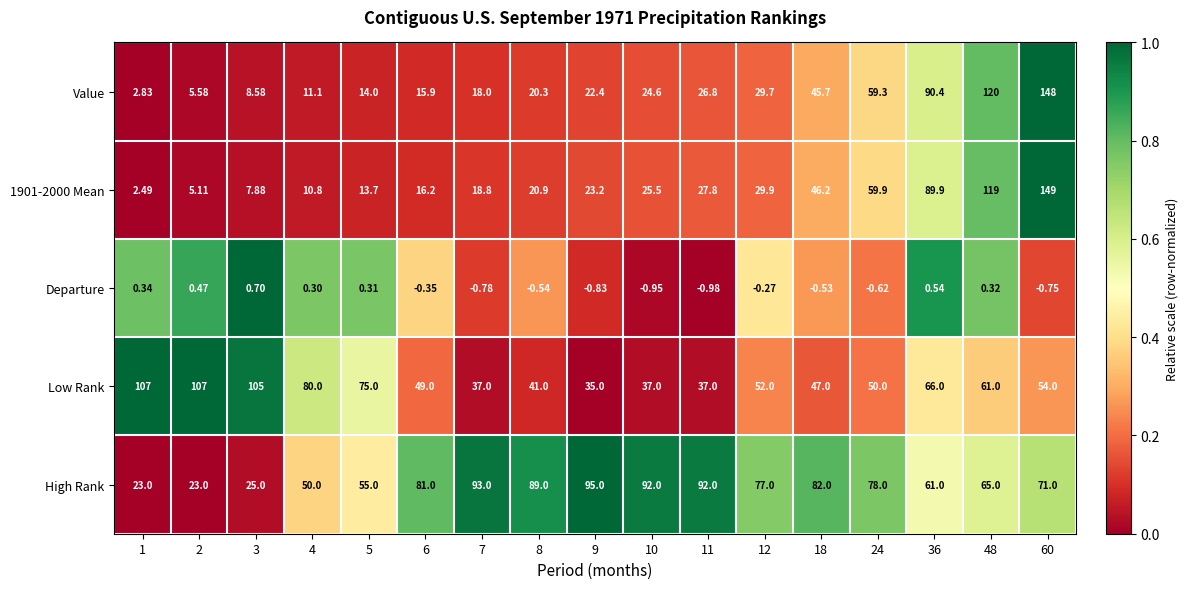

Which series changed the most between 12 and 48?

Value